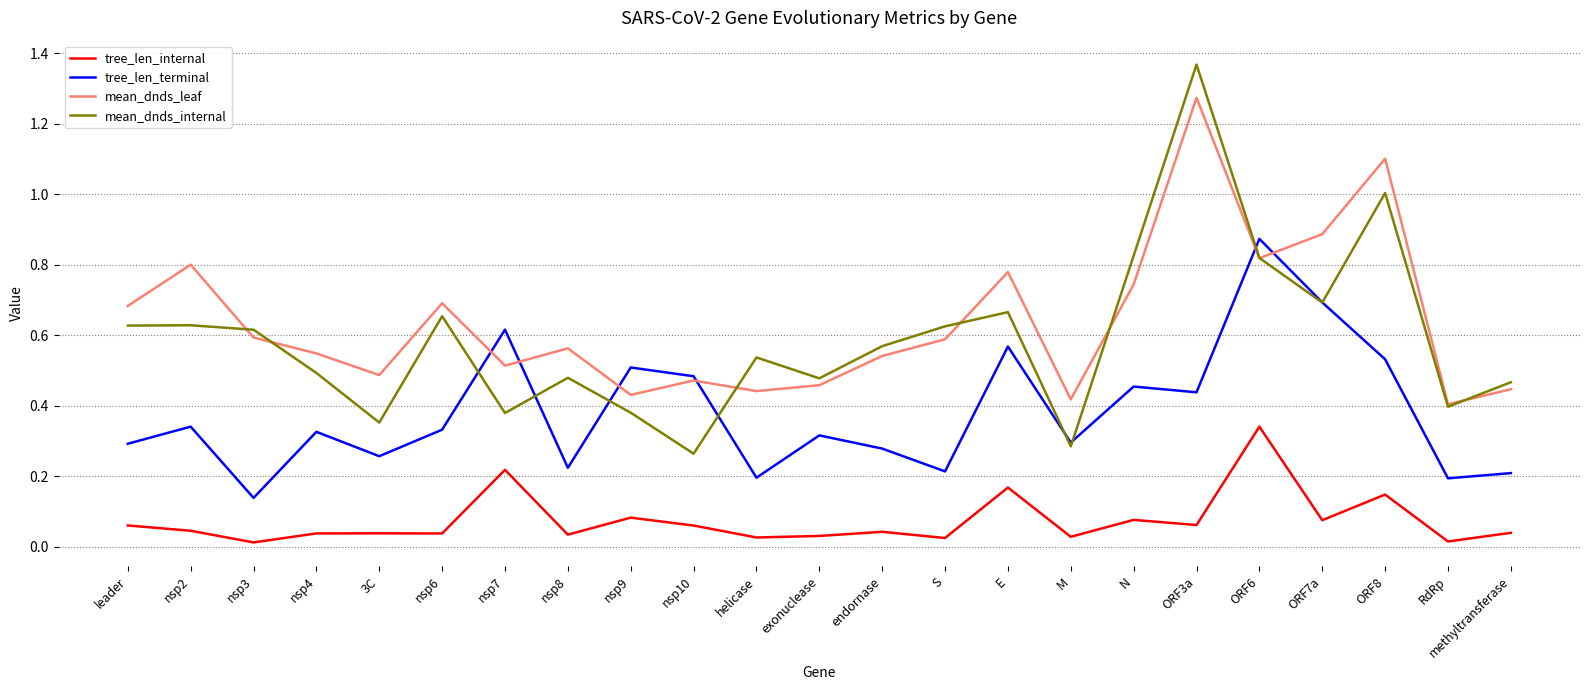

Which series has the largest total across all categories?

mean_dnds_leaf